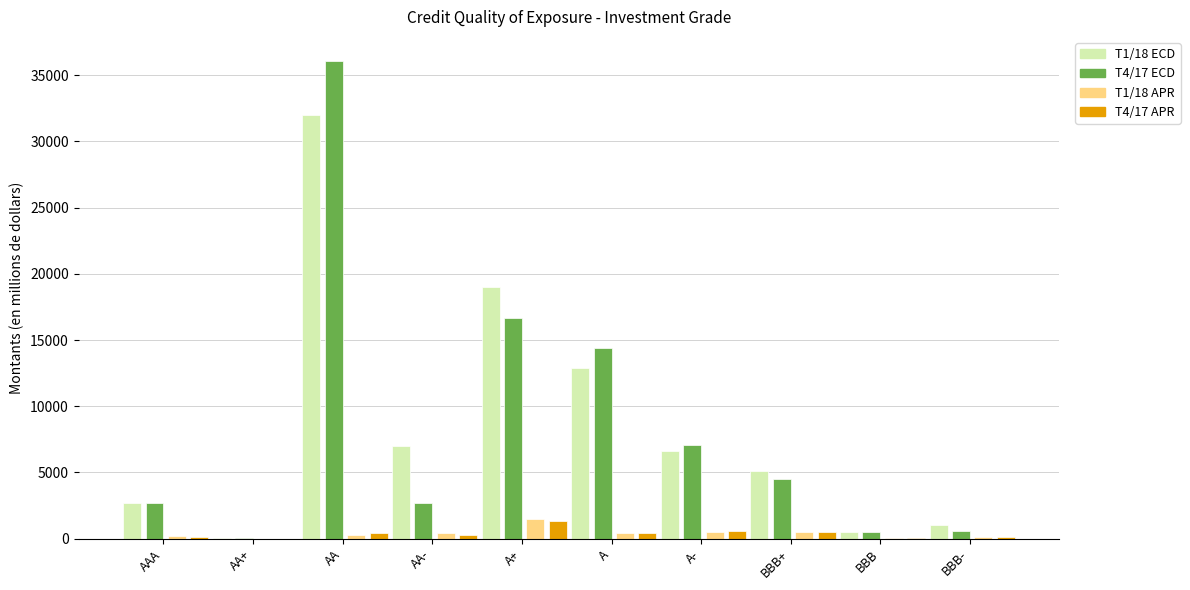

At which label does T1/18 ECD reach its peak?

AA